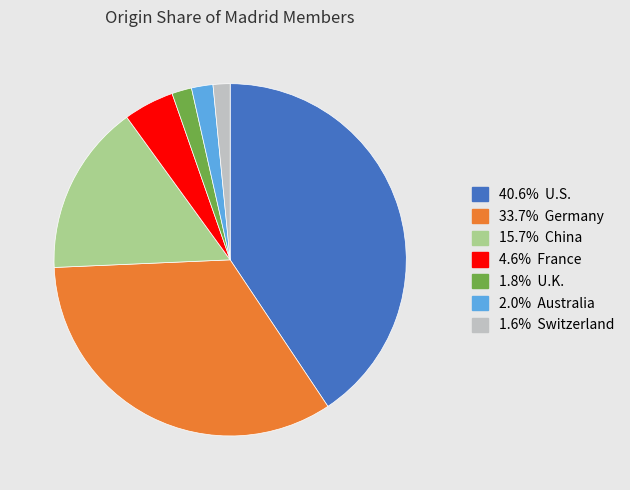

Does any single category account for the majority?

No